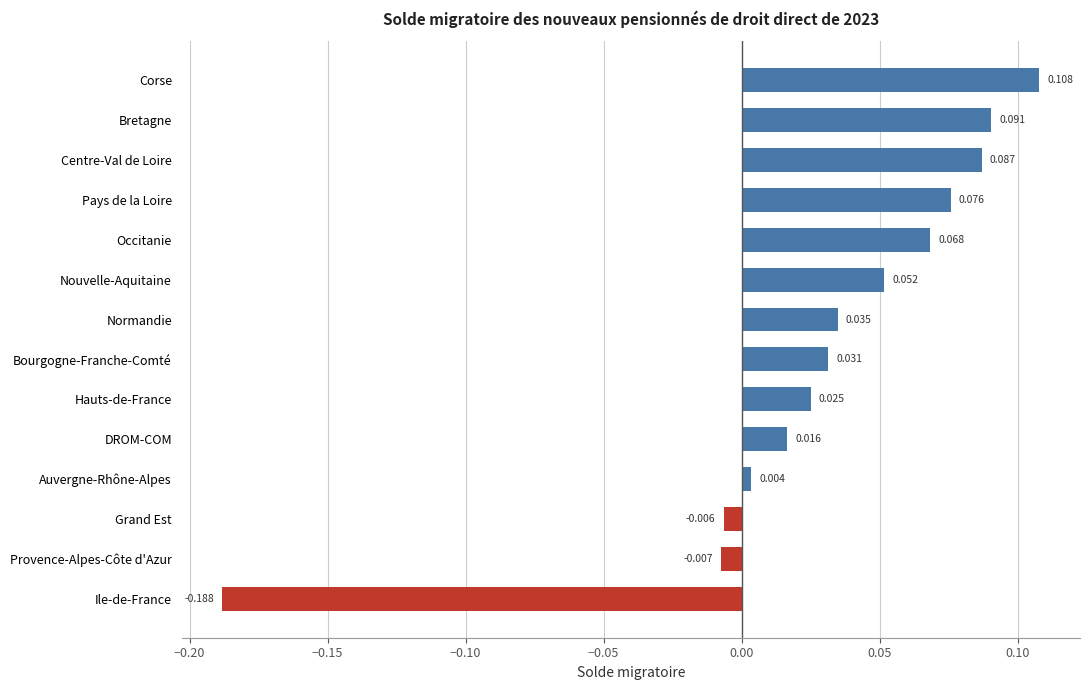

How many values are above zero?

11